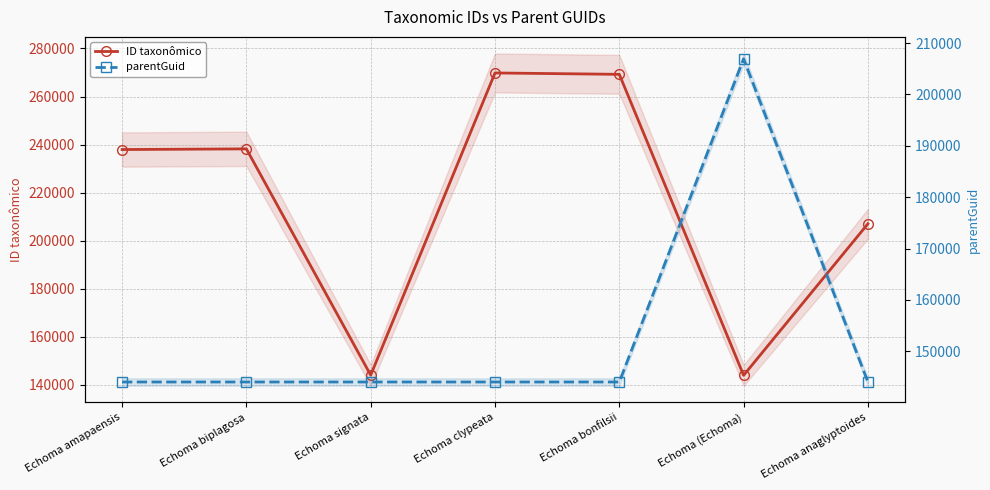

Where is parentGuid nearest to the value 175476?

Echoma amapaensis